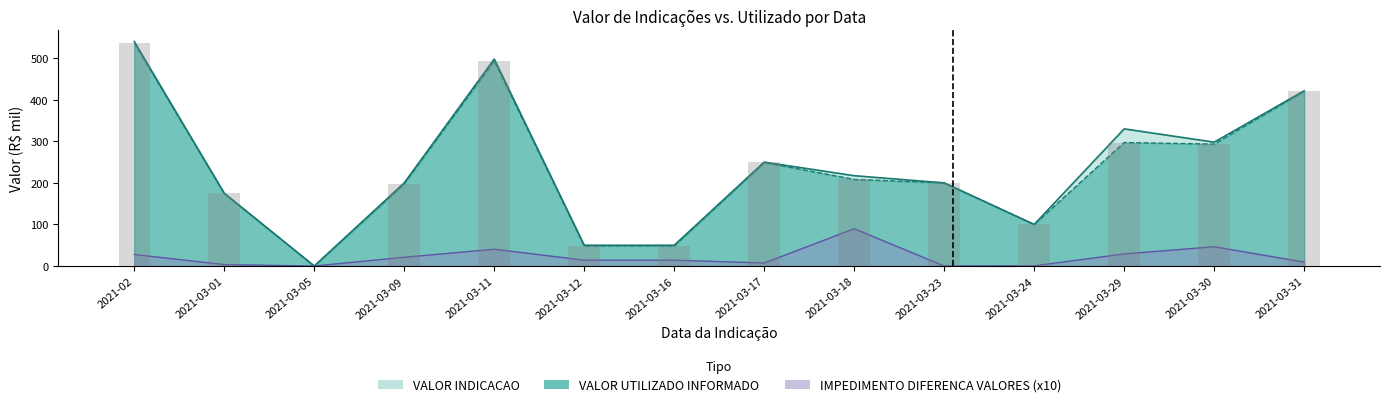

Which series has the largest total across all categories?

VALOR INDICACAO